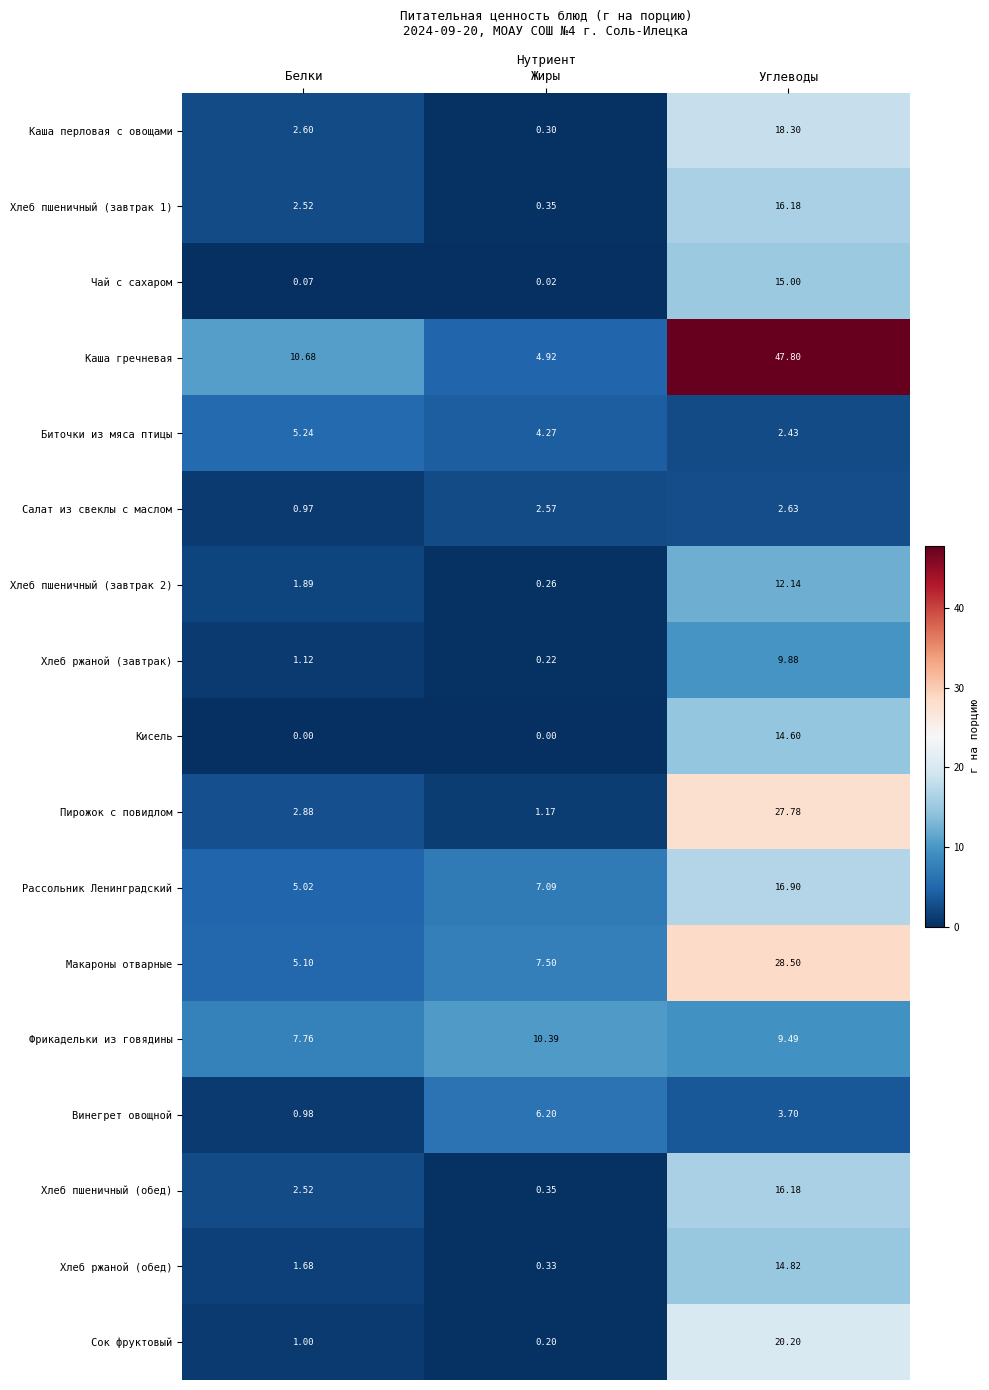

At which label is Каша перловая с овощами closest to 9?

Белки